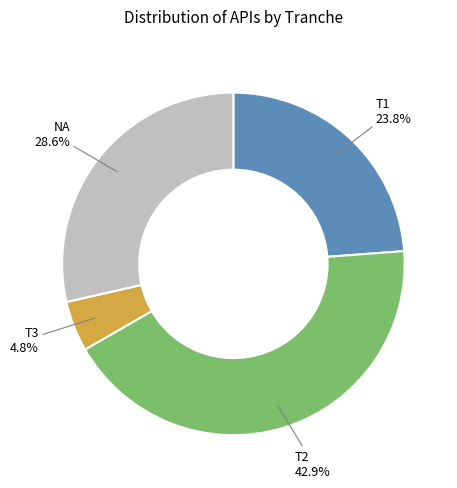

True or false: T3 accounts for 16% of the total.

False